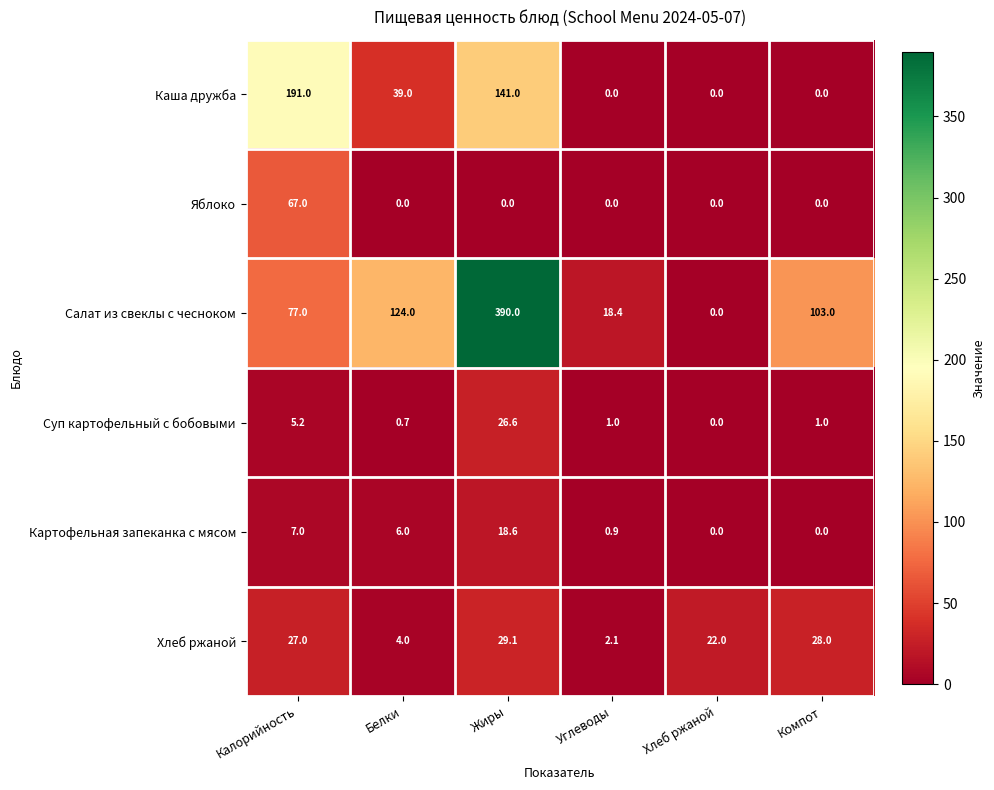

What is the spread (max minus min) of values at Углеводы?

18.4